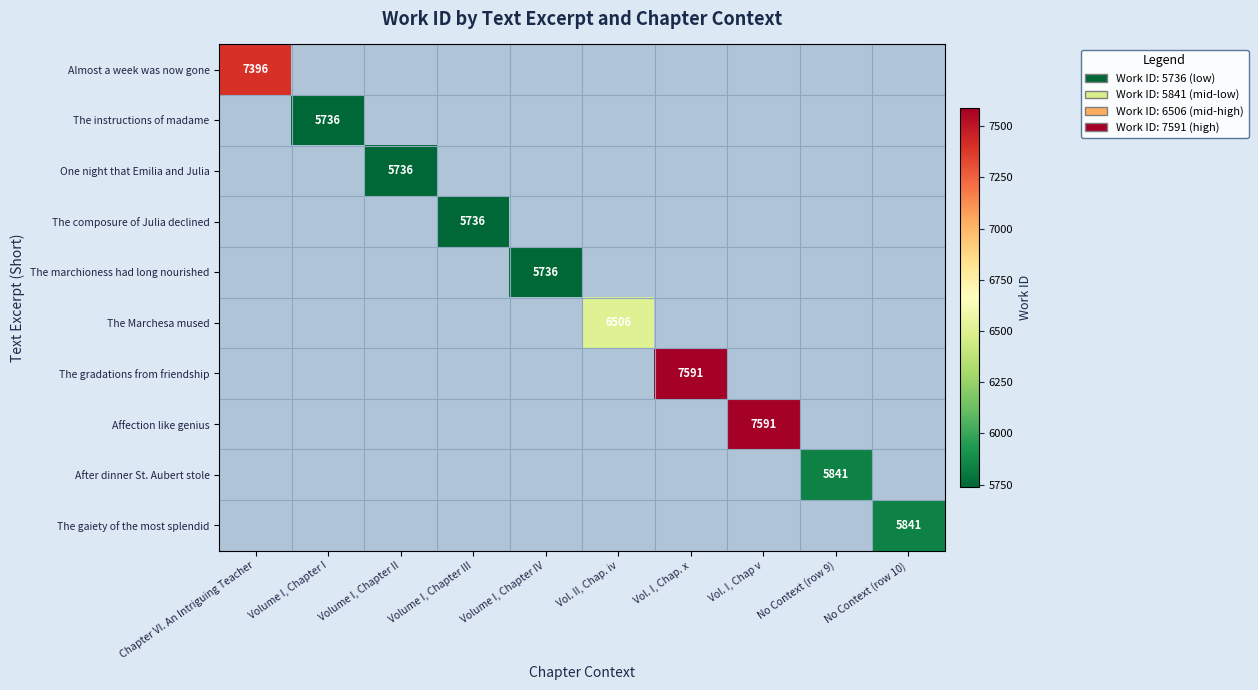

Is it true that The gradations from friendship equals 7591 at Vol. I, Chap. x?

True